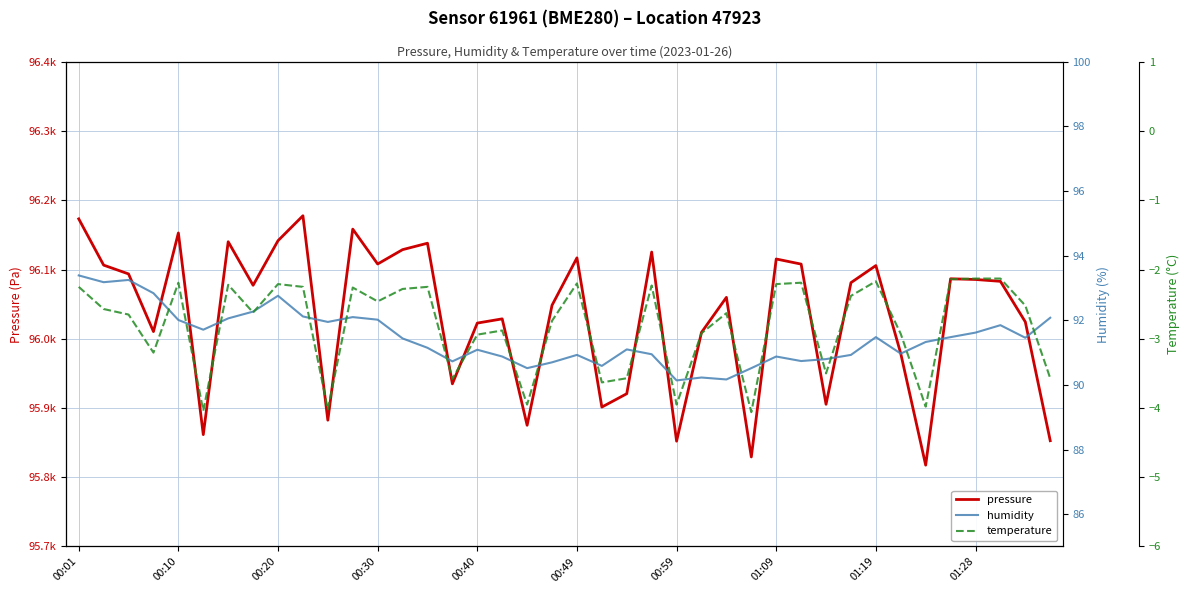

How many values in the humidity series are below 91?

16